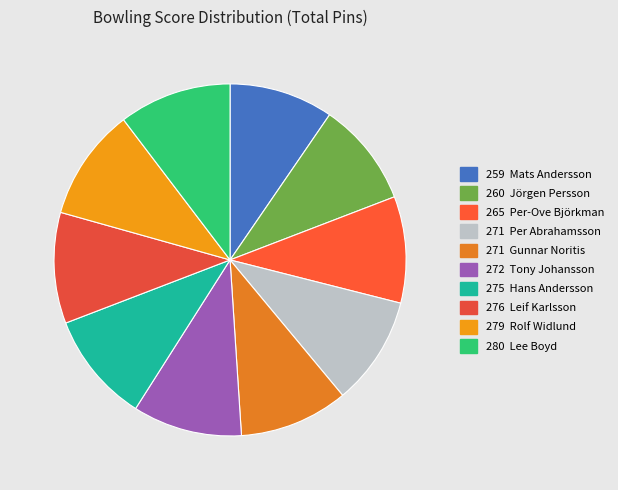

Rank the categories by value from lowest to highest.

Mats Andersson, Jörgen Persson, Per-Ove Björkman, Per Abrahamsson, Gunnar Noritis, Tony Johansson, Hans Andersson, Leif Karlsson, Rolf Widlund, Lee Boyd